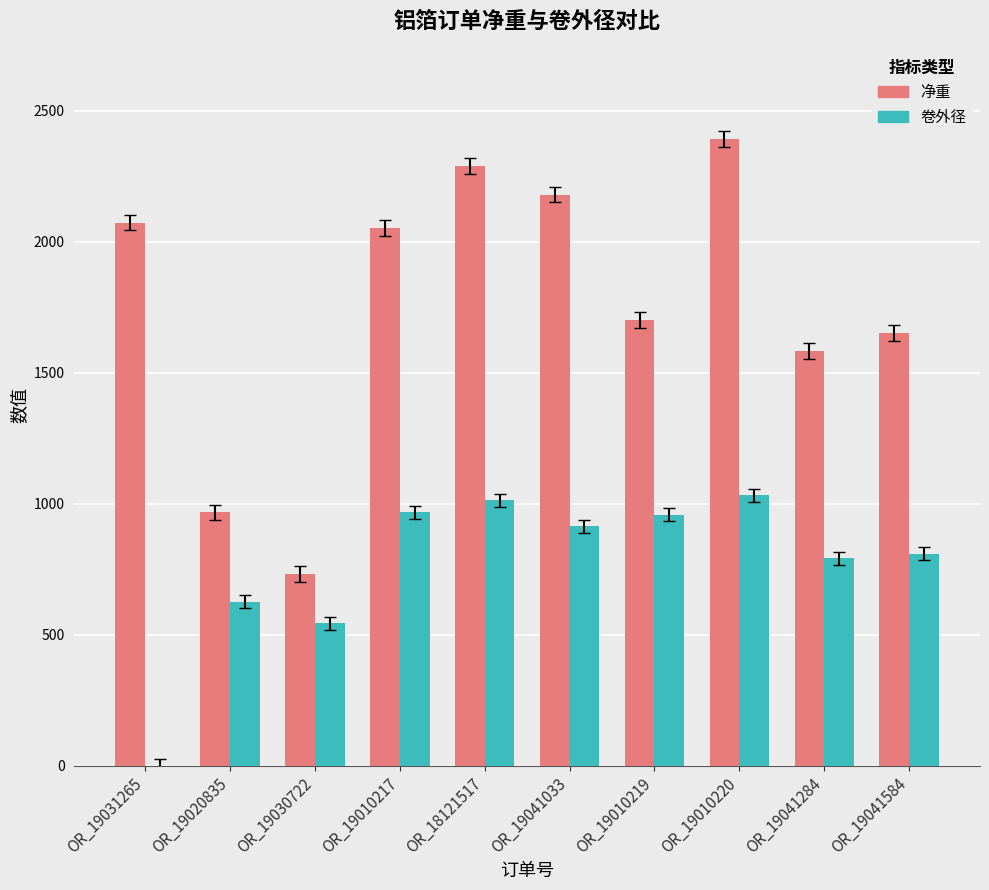

How many groups of bars are there?

10